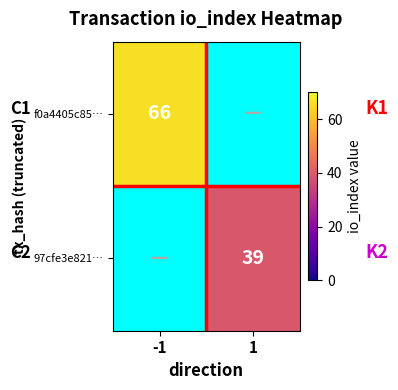

List the series in order of their overall mean, lowest first.

97cfe3e821…, f0a4405c85…